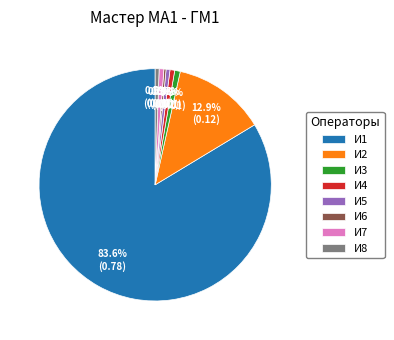

How many slices are in this pie chart?

8